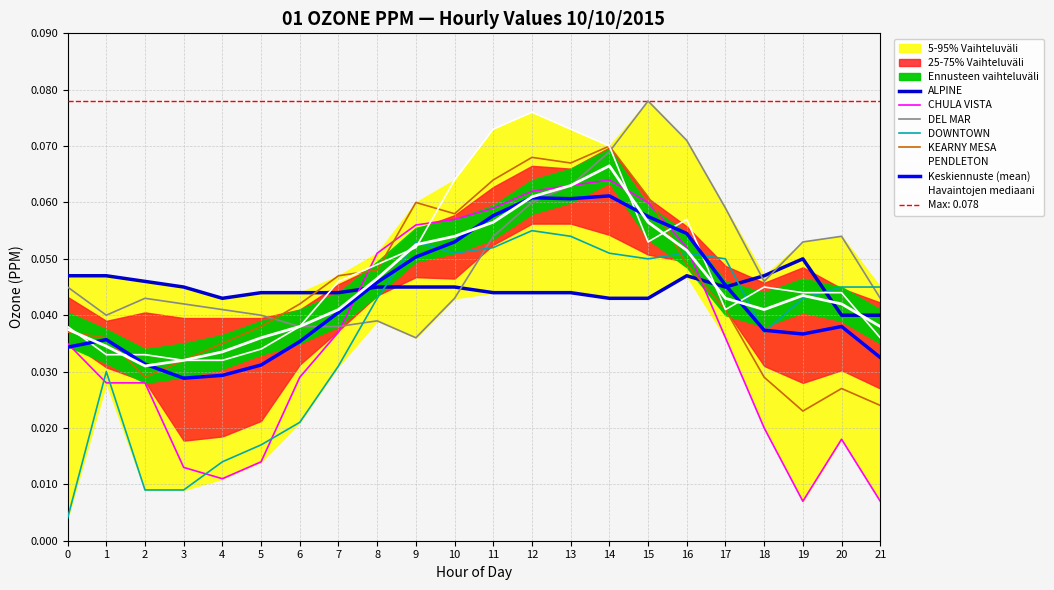

What is the maximum value shown in the chart?

0.1